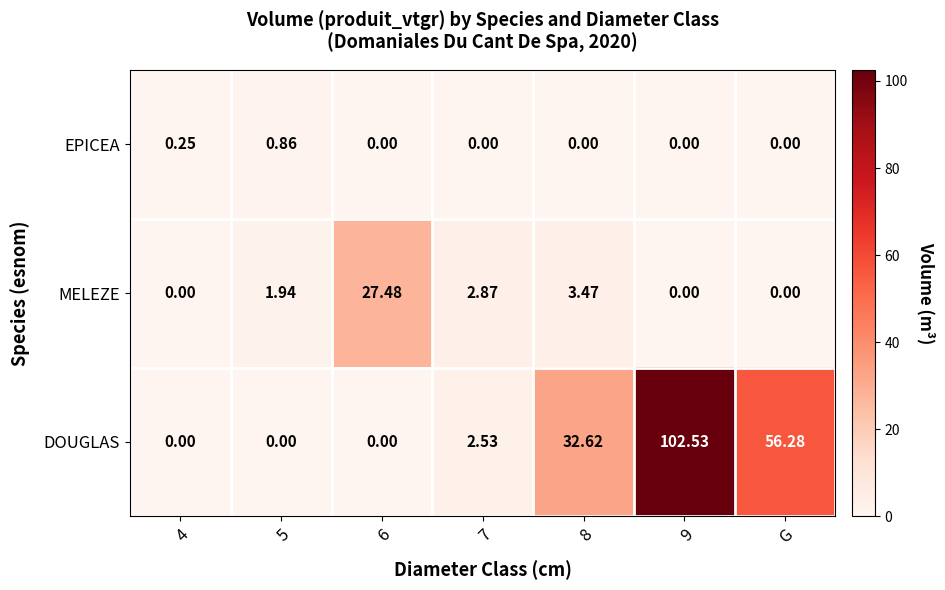

List the series in order of their peak value, highest first.

DOUGLAS, MELEZE, EPICEA